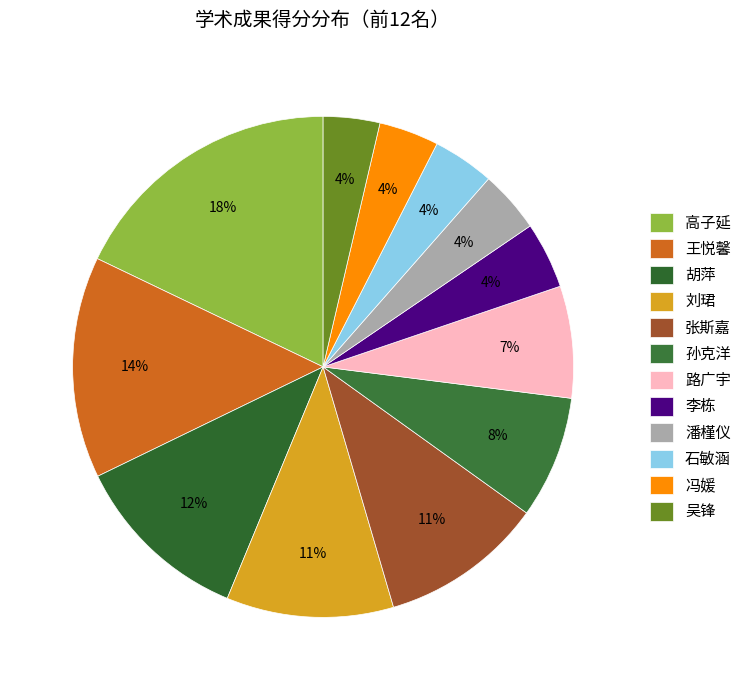

Does 胡萍 account for over 50% of the chart?

No